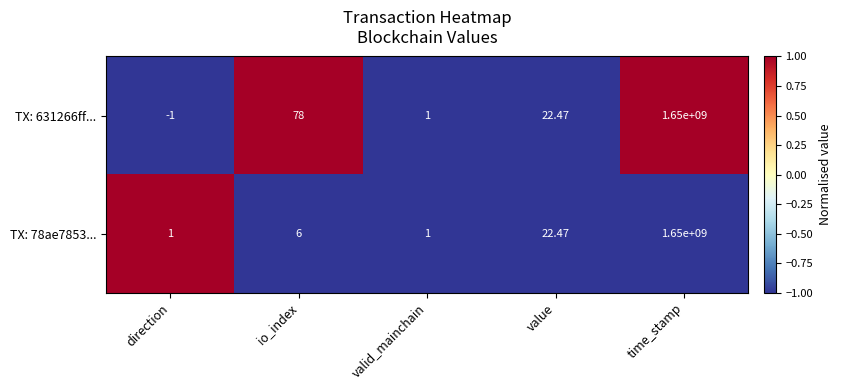

Where is TX: 78ae7853... nearest to the value 825000000?

value